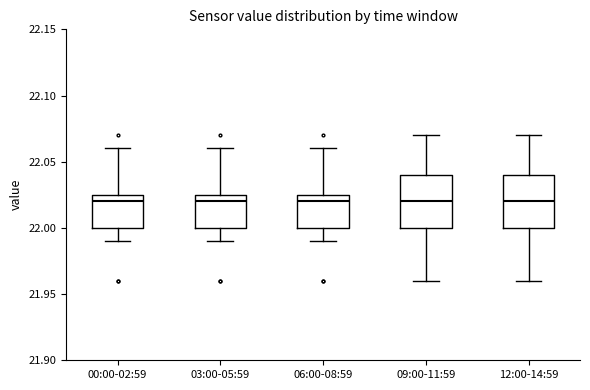

Reading left to right, read every box against the y-axis: the position of its median line, the range the box covers, and the ends of its whiskers. The values are not printed on the chart, so give them approximately, as read against the axis.

00:00-02:59: median 22.020, box 22.000 to 22.025, whiskers 21.990 to 22.060
03:00-05:59: median 22.020, box 22.000 to 22.025, whiskers 21.990 to 22.060
06:00-08:59: median 22.020, box 22.000 to 22.025, whiskers 21.990 to 22.060
09:00-11:59: median 22.020, box 22.000 to 22.040, whiskers 21.960 to 22.070
12:00-14:59: median 22.020, box 22.000 to 22.040, whiskers 21.960 to 22.070